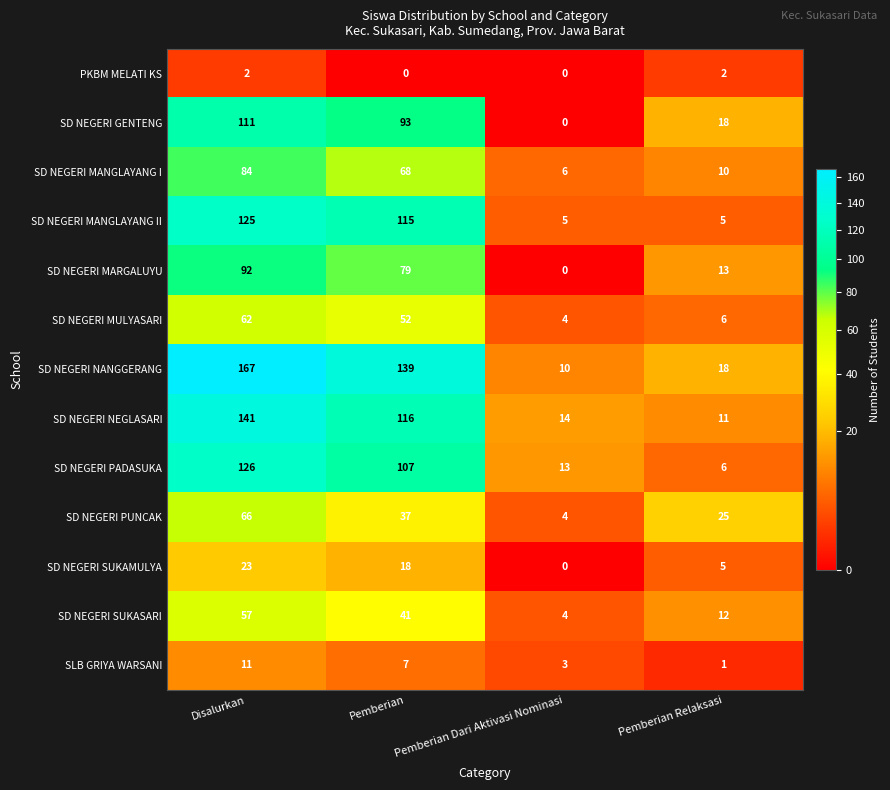

Between Disalurkan and Pemberian Relaksasi, which series saw the biggest shift?

SD NEGERI NANGGERANG